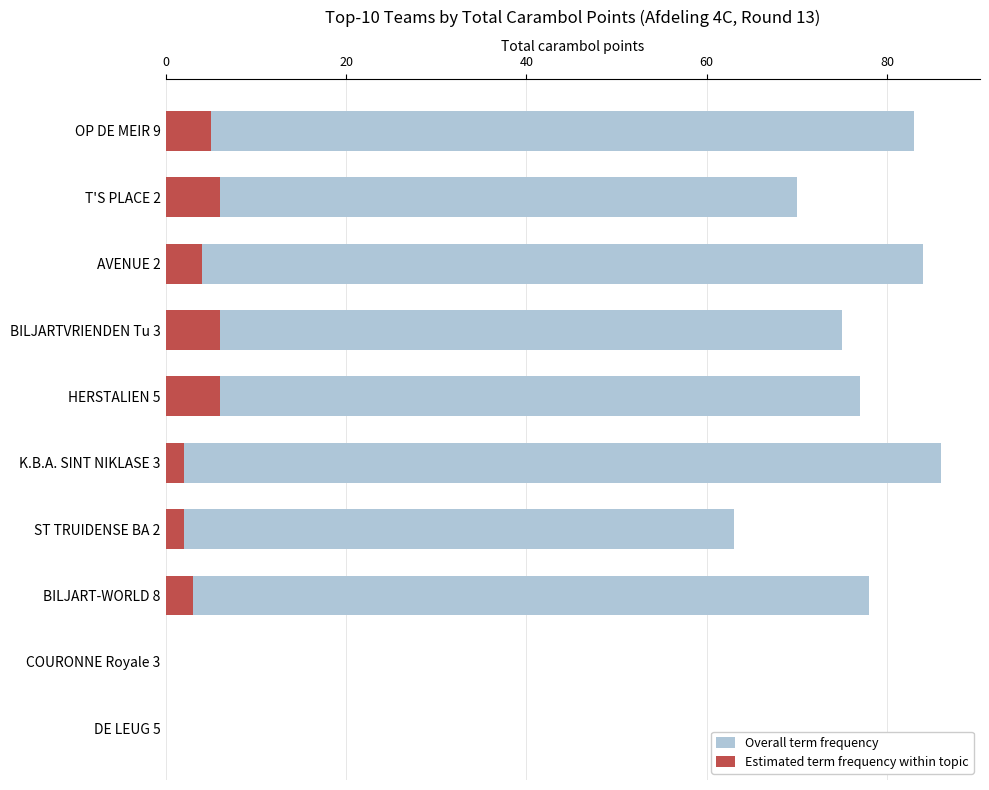

What is the difference between the maximum and minimum values in the Overall term frequency series?

86